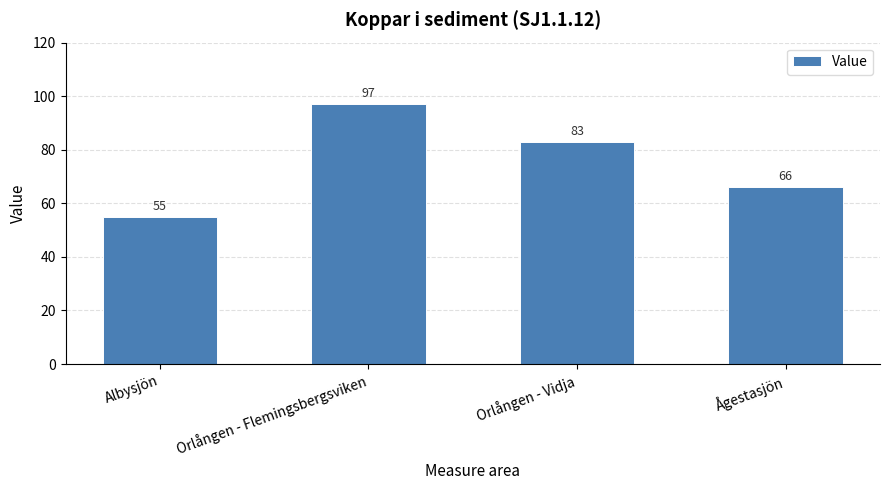

List the labels in order of value, largest first.

Orlången - Flemingsbergsviken, Orlången - Vidja, Ågestasjön, Albysjön